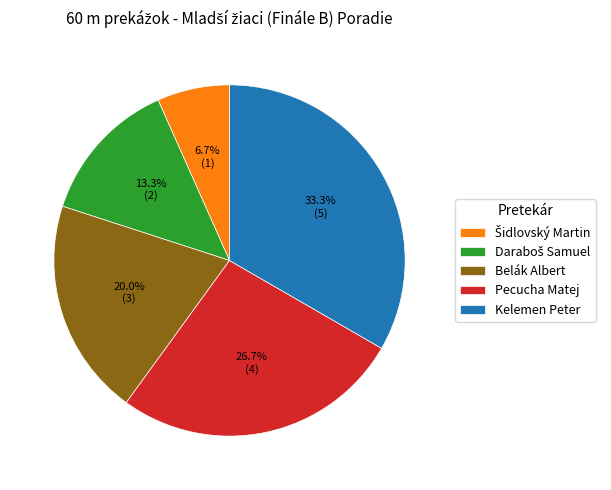

Approximately how many times larger is the value at Pecucha Matej compared to Belák Albert?

1.3